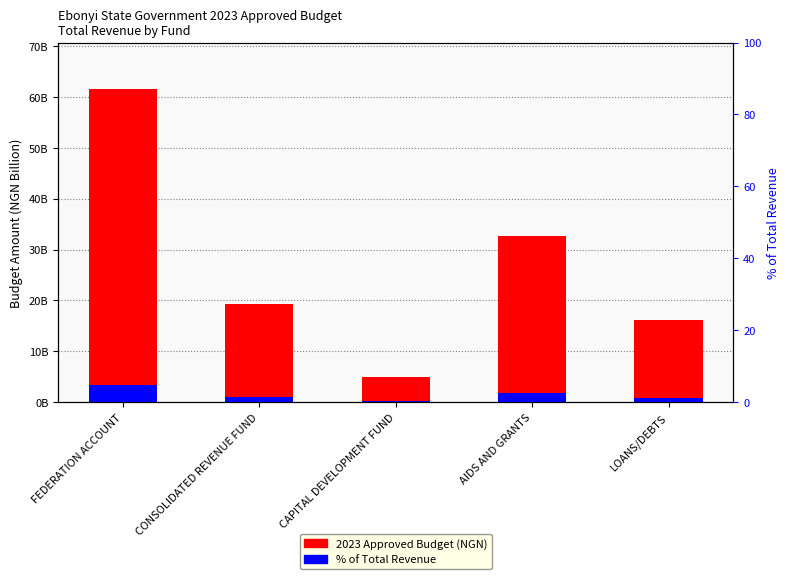

What is the difference between the maximum and minimum values in the 2023 Approved Budget (NGN) series?

56450000000.0